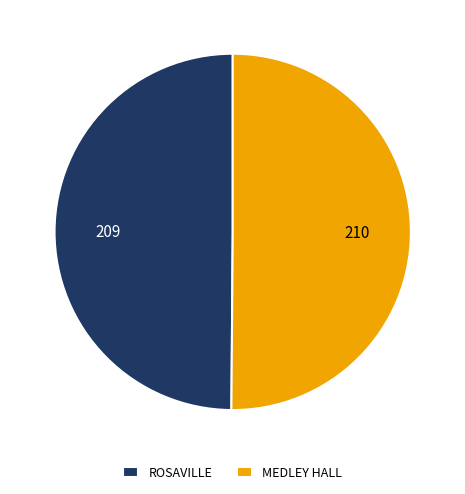

Approximately how many times larger is the value at MEDLEY HALL compared to ROSAVILLE?

1.0